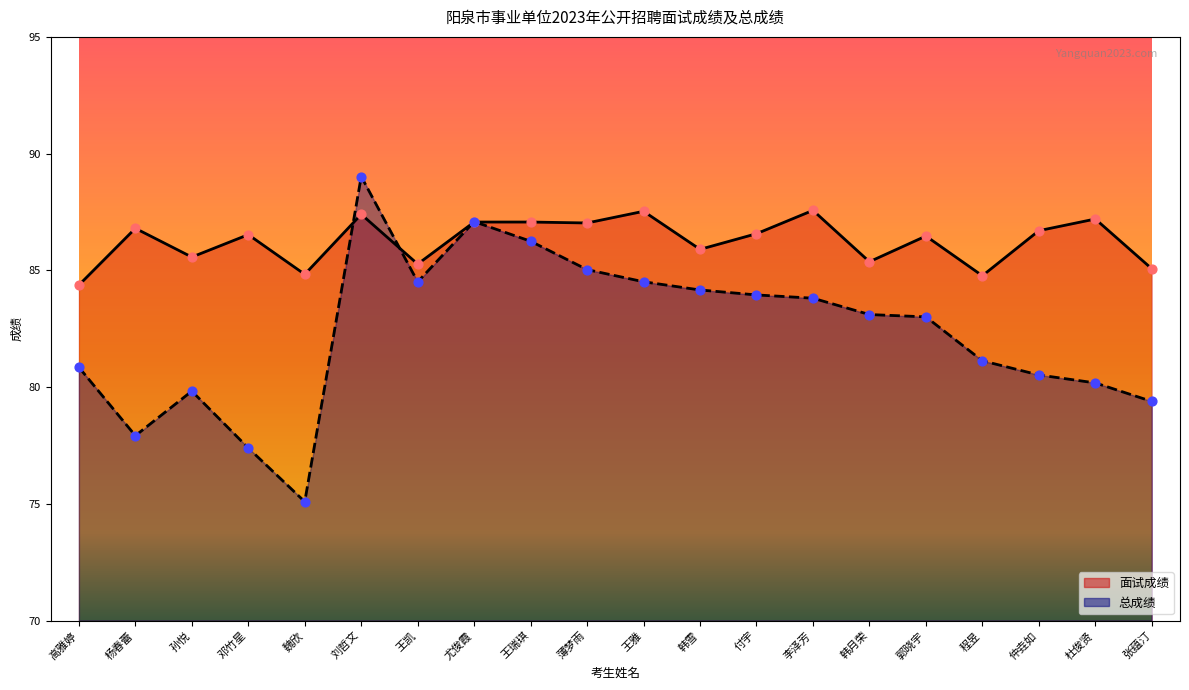

Which series has the largest Y range (max minus min)?

总成绩